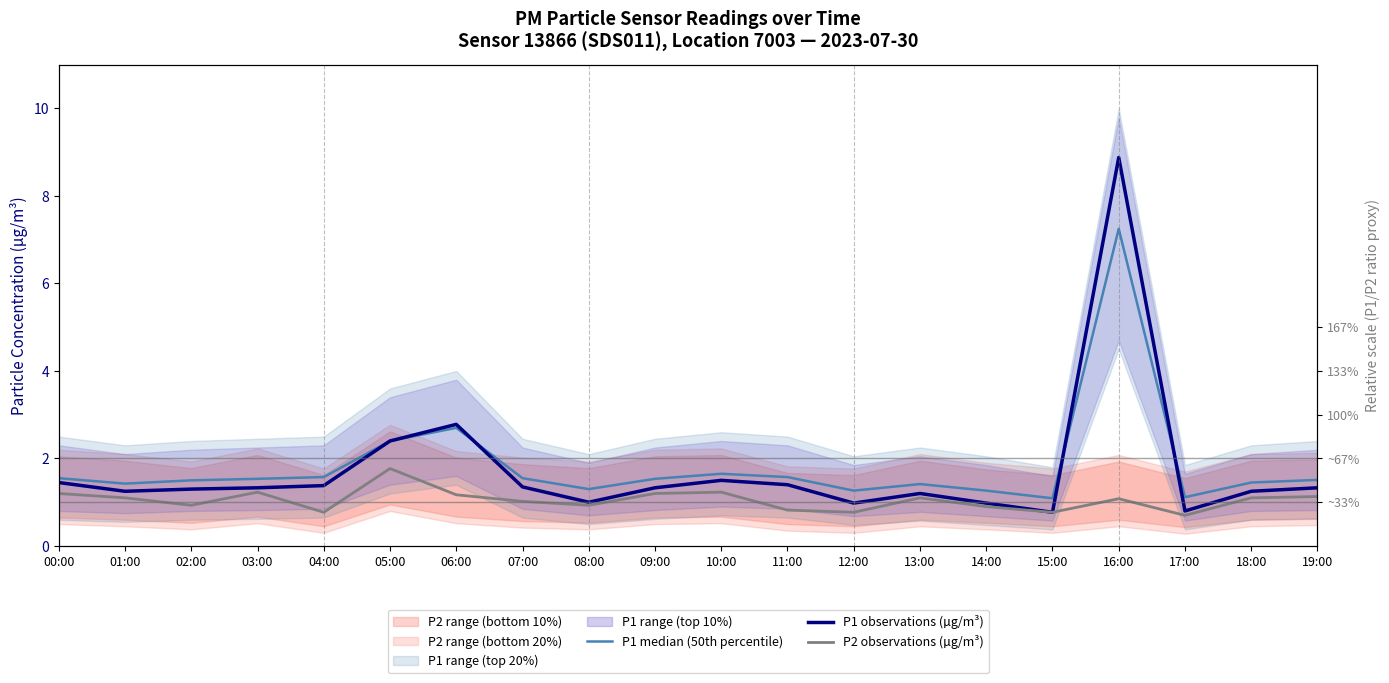

What is the minimum value shown in the chart?

0.7